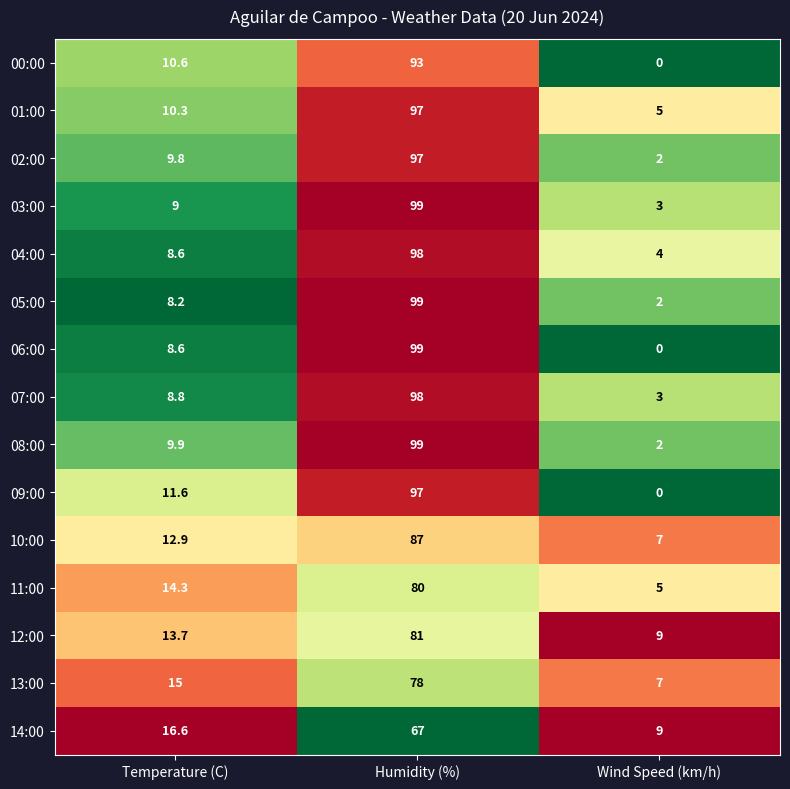

List the labels in order of 14:00 value, largest first.

Humidity (%), Temperature (C), Wind Speed (km/h)